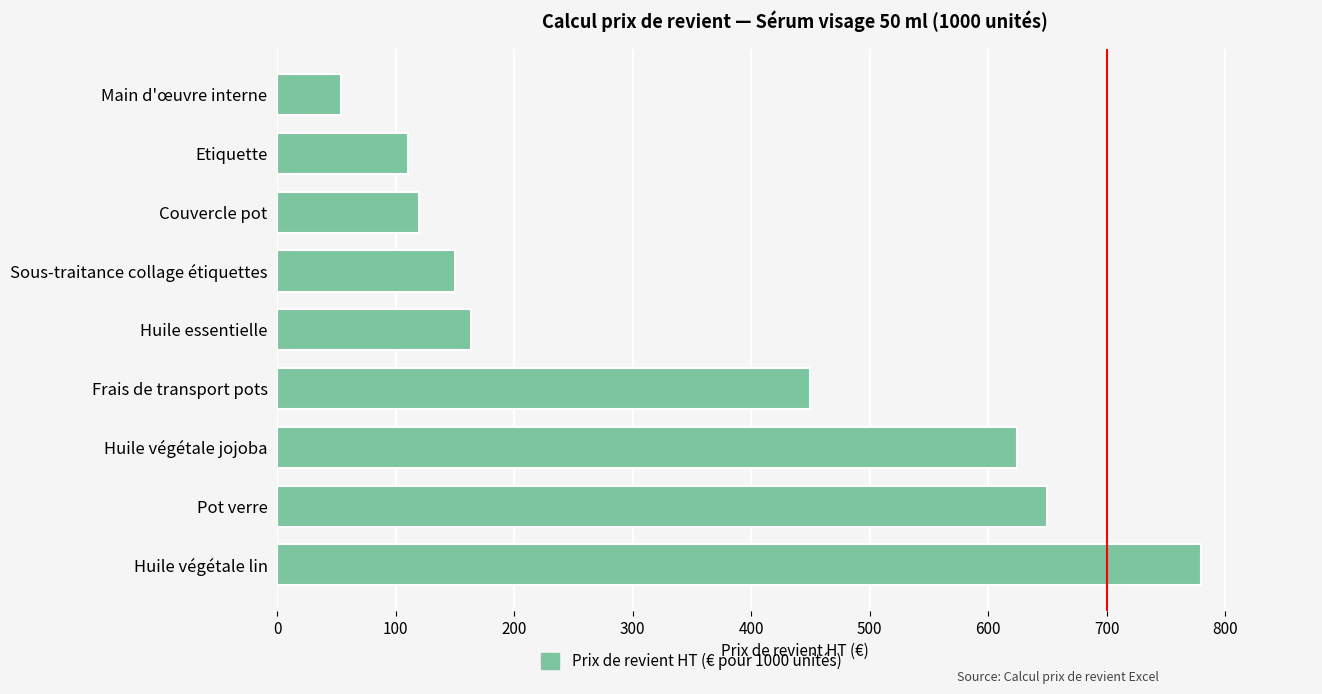

Which category has the lowest value across all series?

Main d'œuvre interne